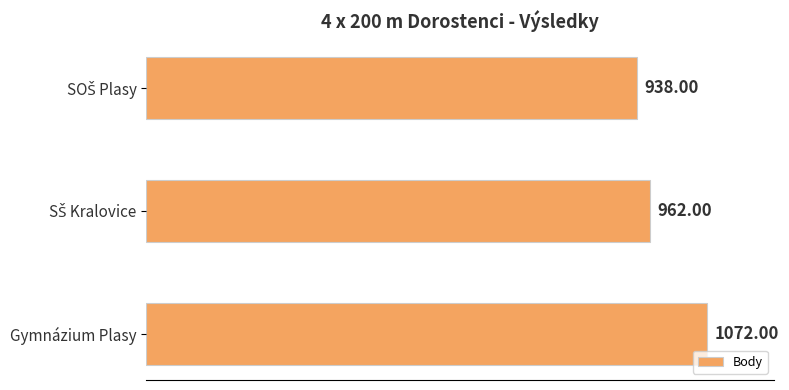

What is the sum of all values?

2972